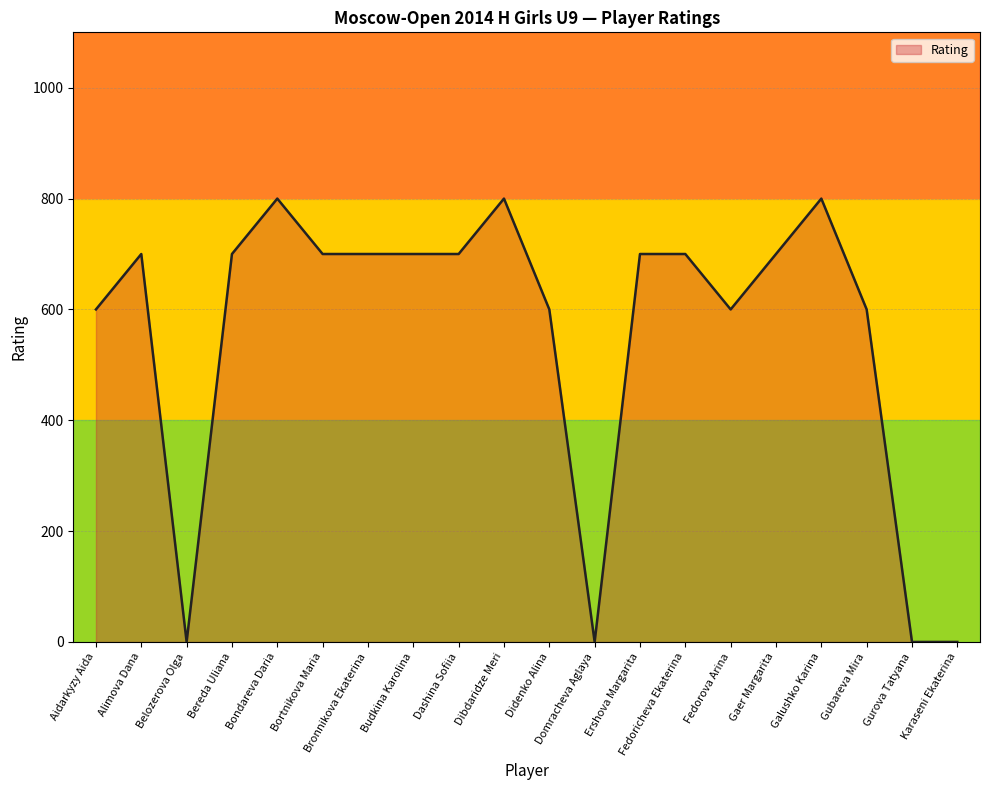

What is the change in value from Fedorova Arina to Karaseni Ekaterina?

-600